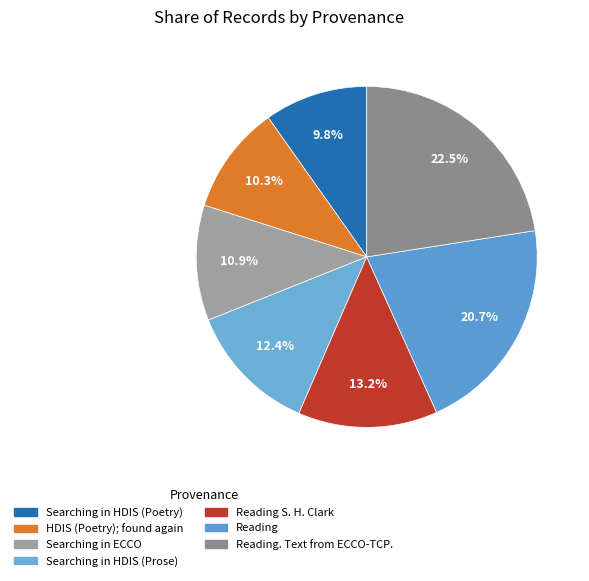

Does any single category account for the majority?

No